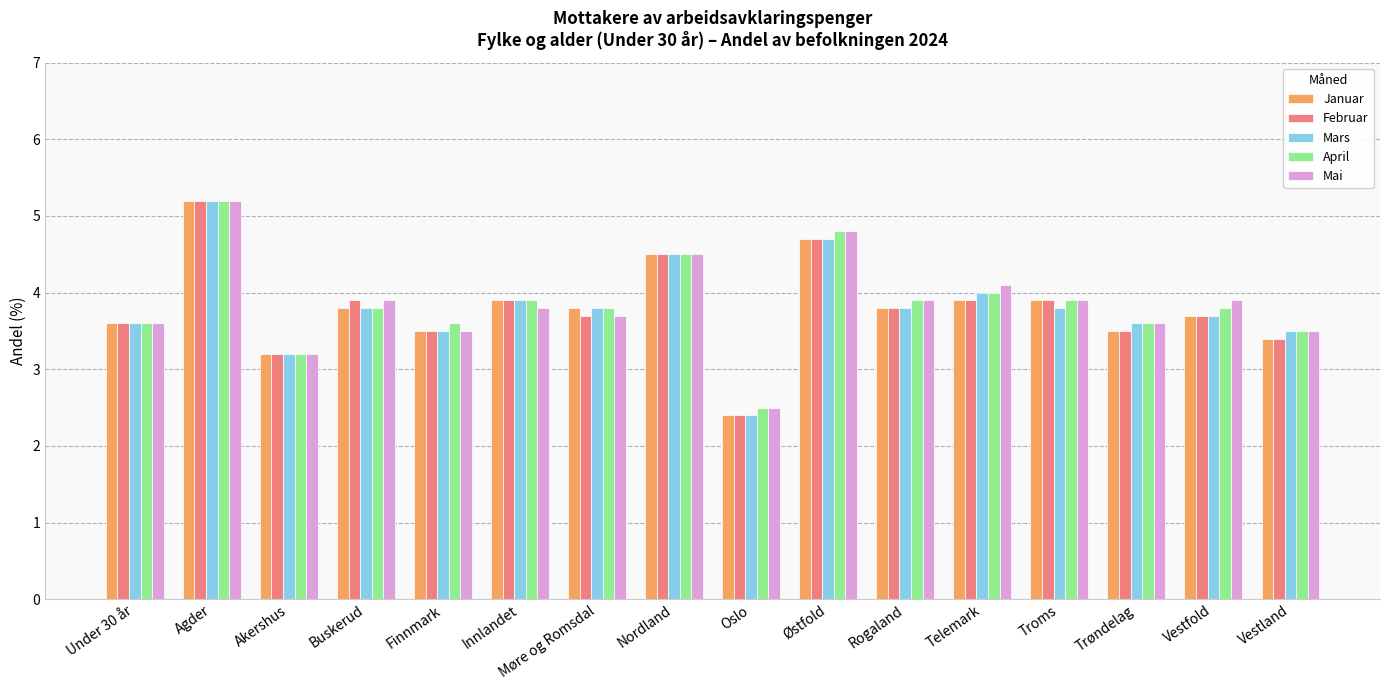

What is the label of the 4th bar from the right?

Troms